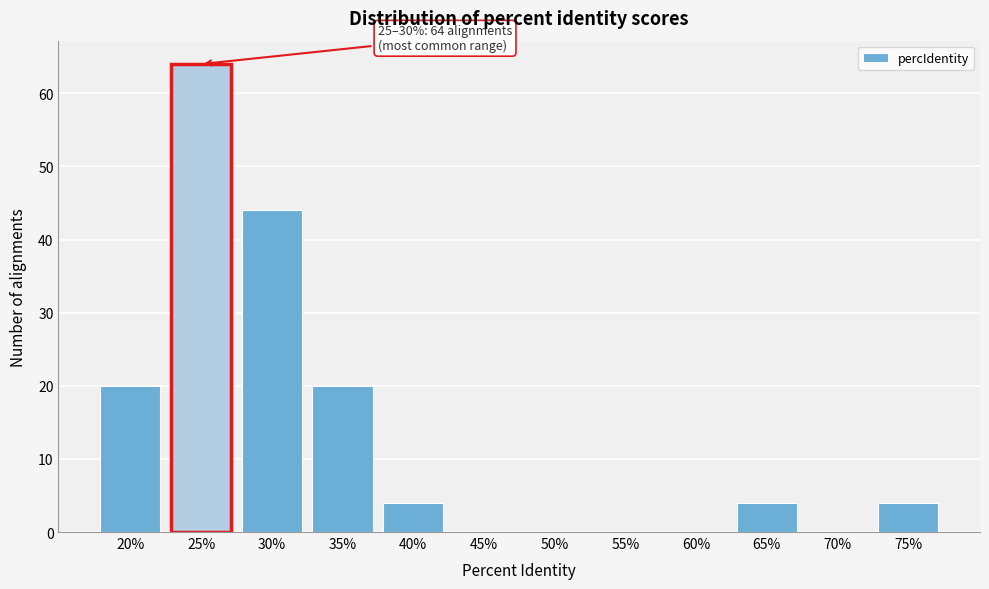

Reading left to right, what are all the values shown in this chart?

20%=20	25%=64	30%=44	35%=20	40%=4	45%=0	50%=0	55%=0	60%=0	65%=4	70%=0	75%=4